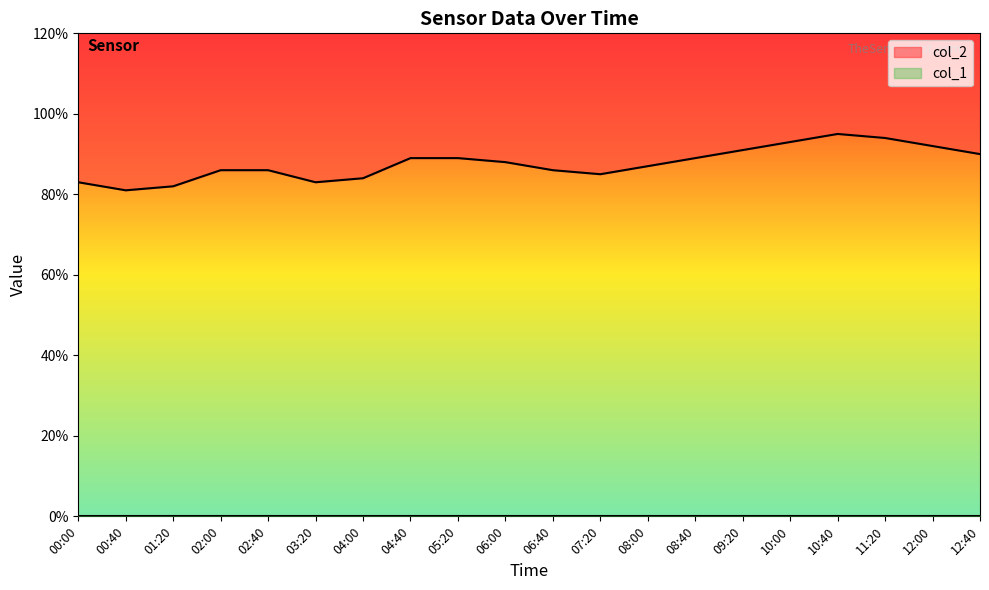

What is the sum of all values?

175.3